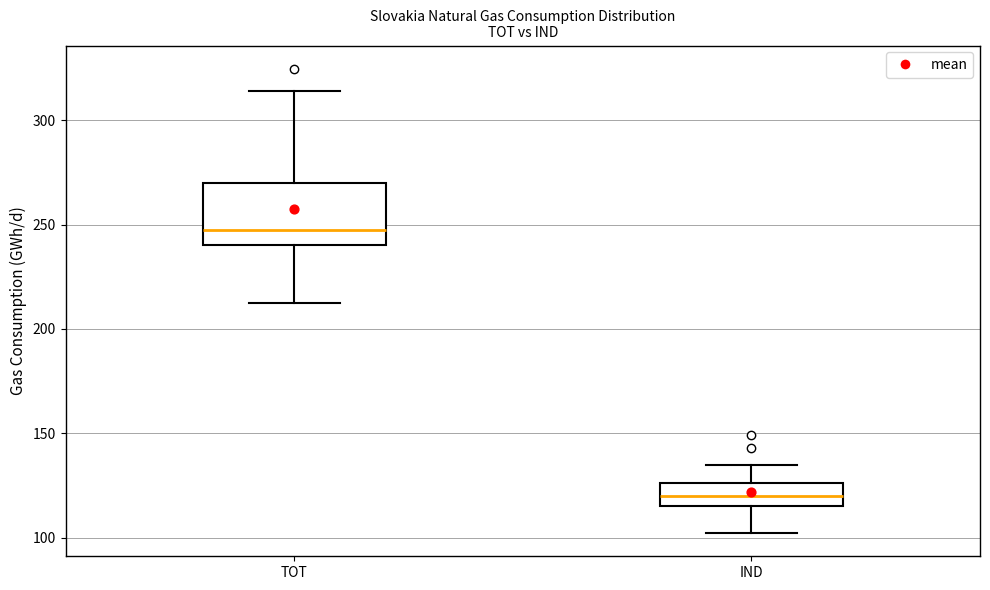

Reading left to right, transcribe this box plot: for each box, give where its median line is, the range the box spans, and where its two whiskers end, as read against the y-axis. The values are not printed on the chart, so give them approximately, as read against the axis.

TOT: median 245, box 240 to 270, whiskers 210 to 315
IND: median 120, box 115 to 125, whiskers 100 to 135